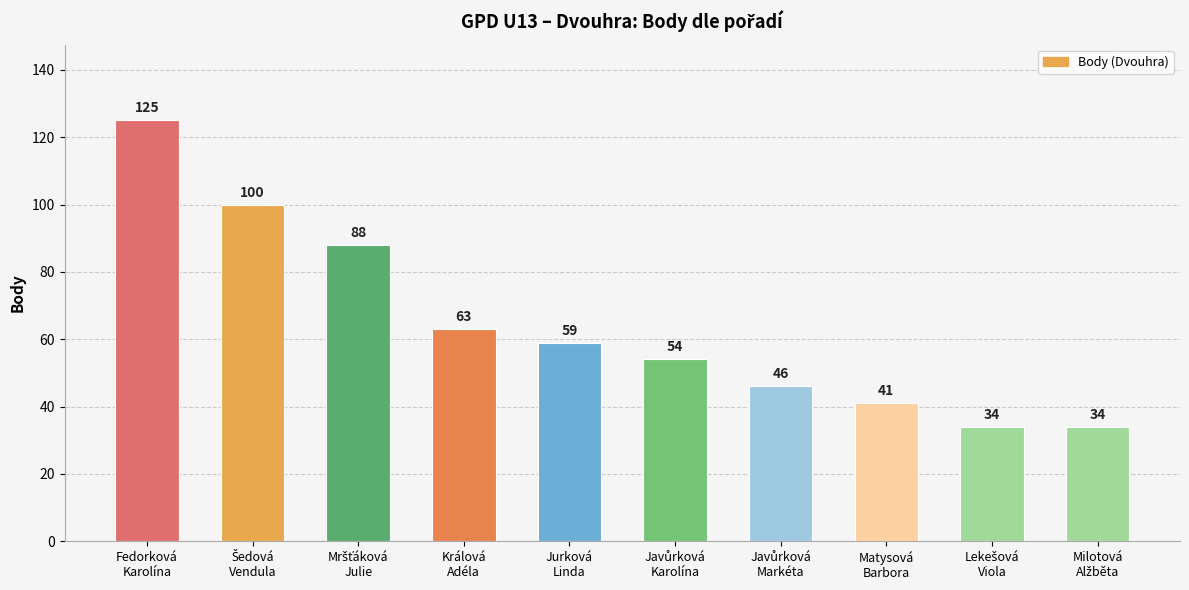

What is the value of the 3rd bar from the left?

88